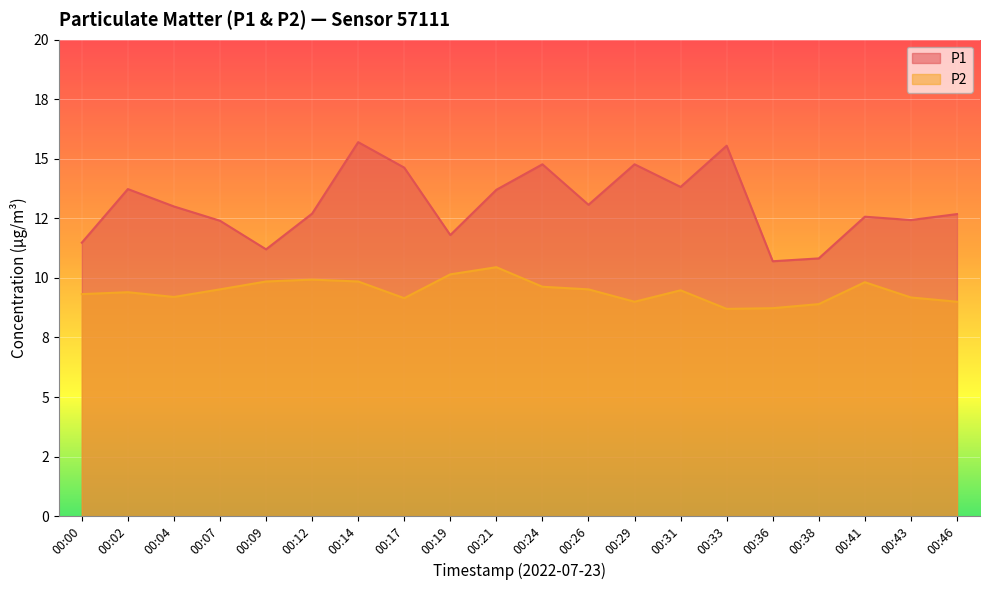

At which category is the sum across all series the highest?

00:14